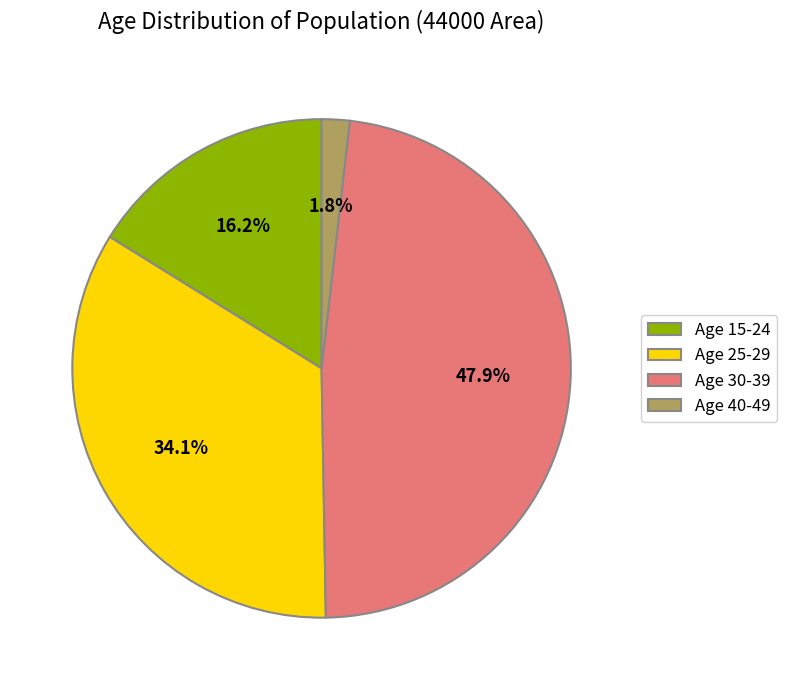

What is the total percentage of Age 15-24 and Age 40-49?

18.0%